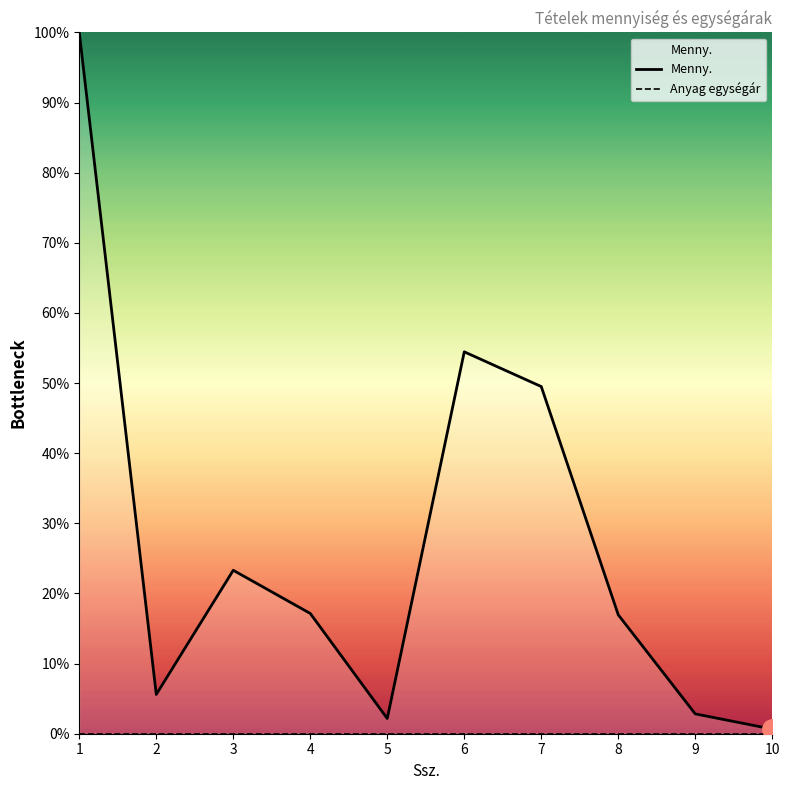

What is the difference between the maximum and minimum values in the Menny. series?

99.3